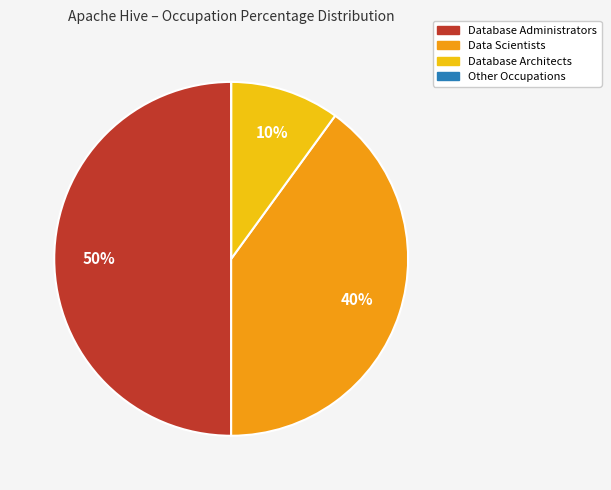

Which has a higher value, Database Administrators or Data Scientists?

Database Administrators